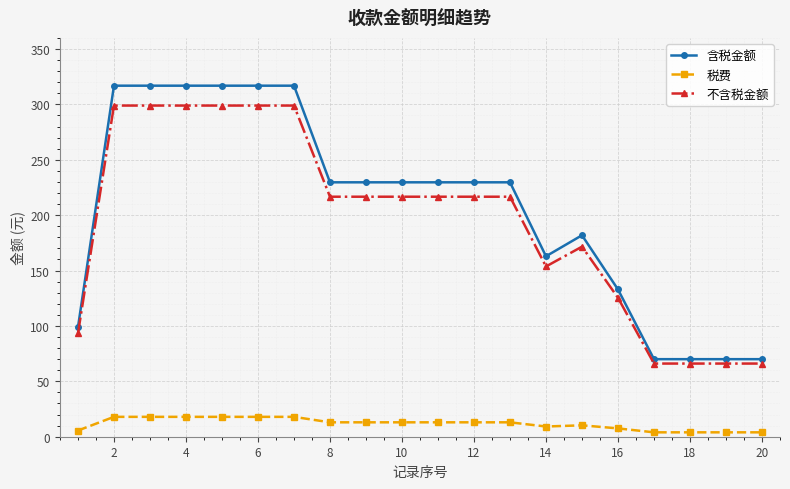

Rank the series by their maximum value, from lowest to highest.

税费, 不含税金额, 含税金额